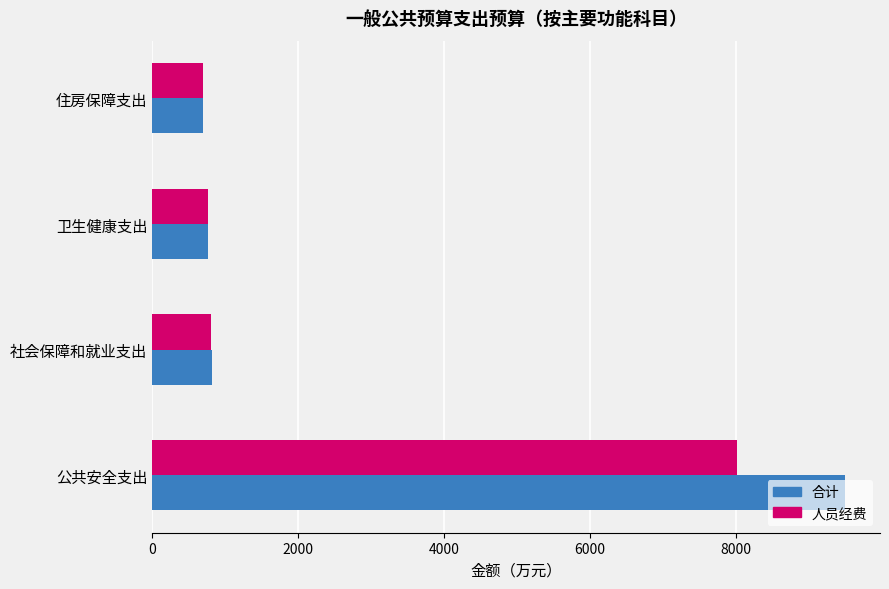

What is the lowest value of the 合计 series?

702.0